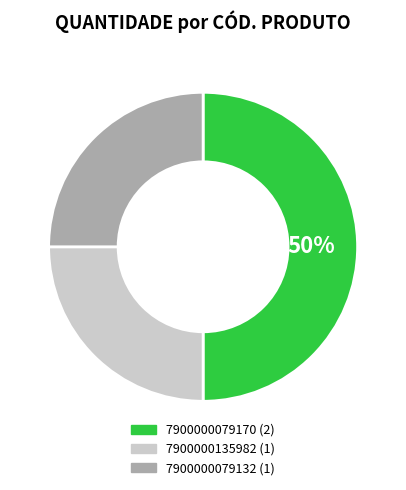

To the nearest percent, what percentage of the pie is 7900000135982?

25%